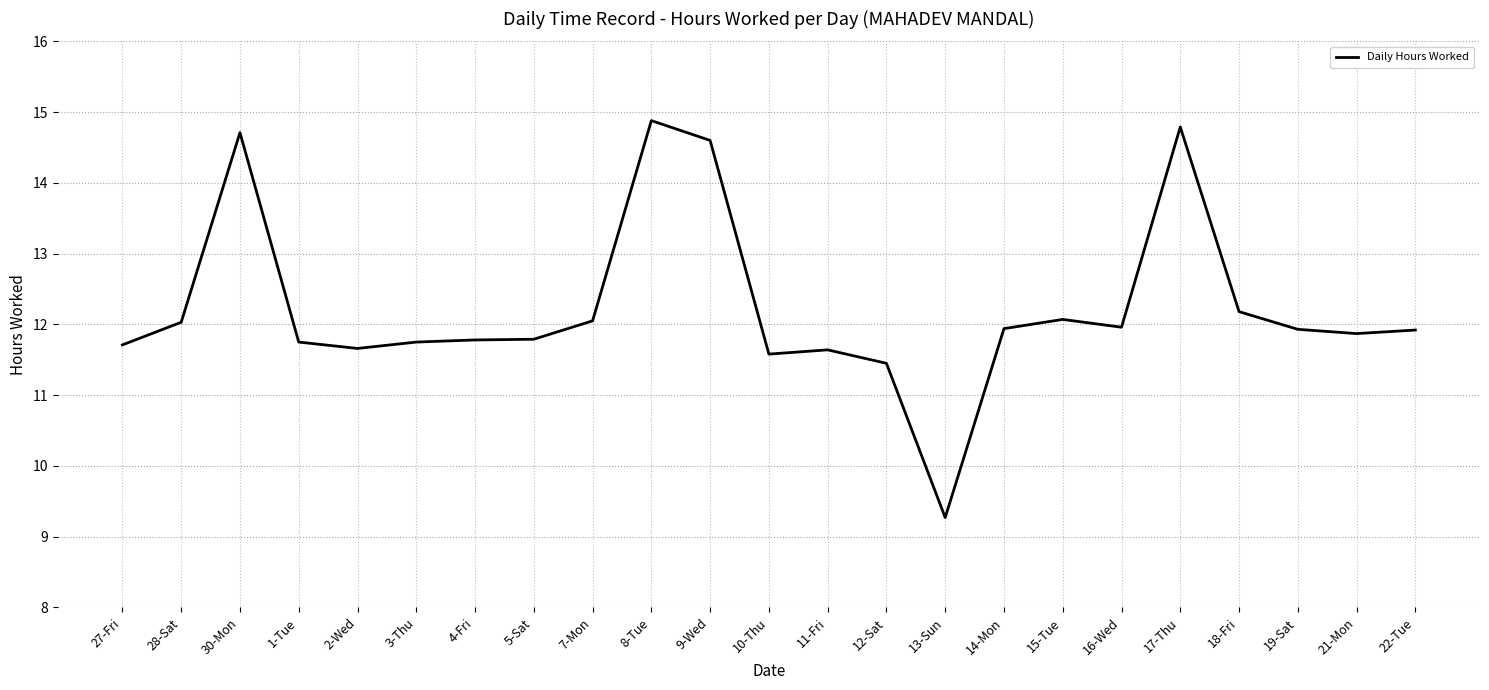

Which category has the highest value across all series?

8-Tue